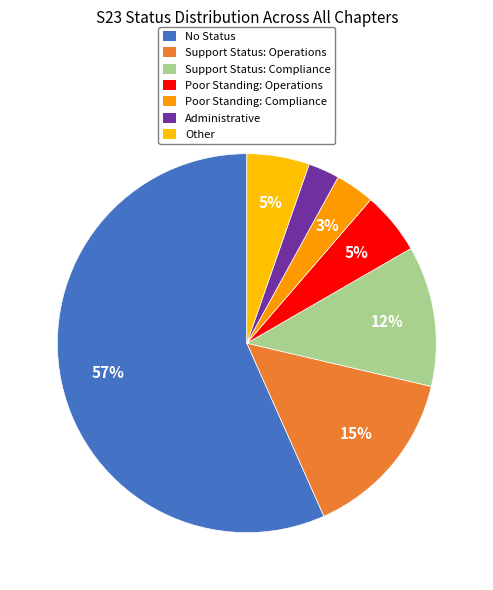

Which slice is the largest?

No Status